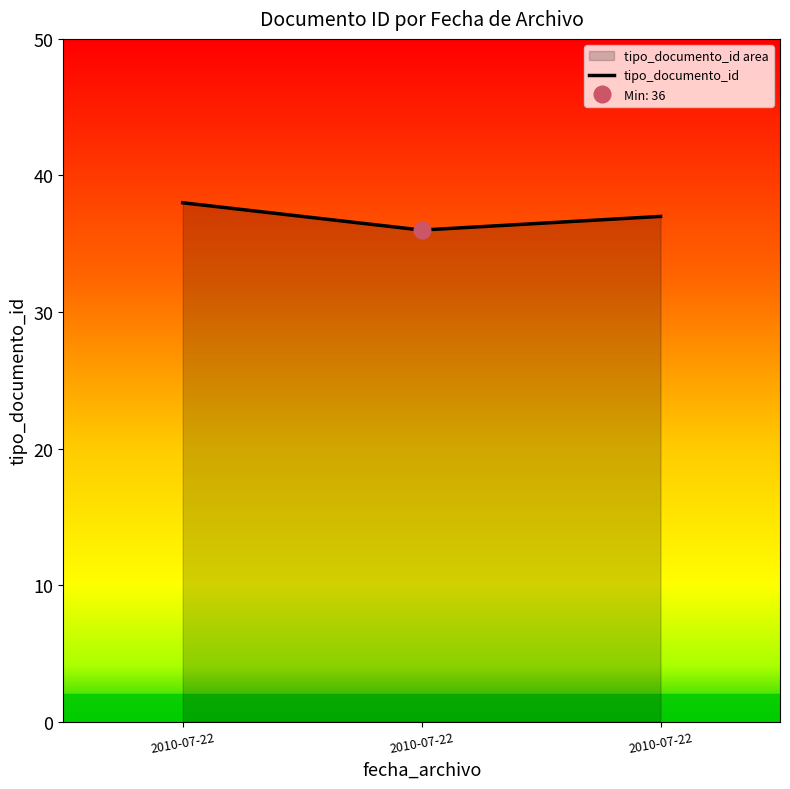

What is the difference between the maximum and minimum values?

2